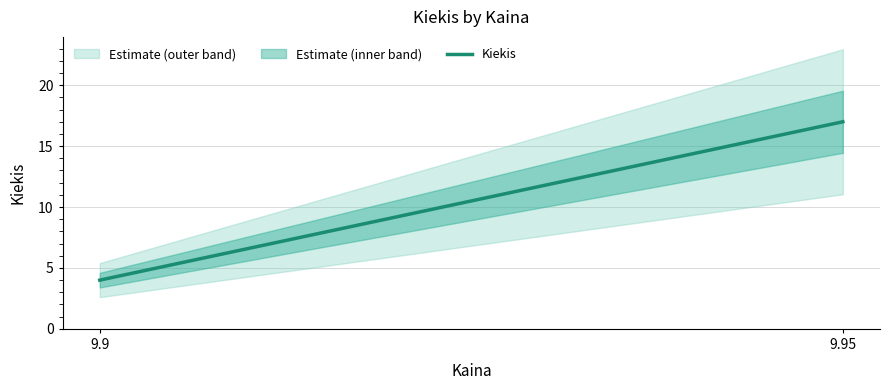

What is the sum of the values at 9.9 and 9.95?

21